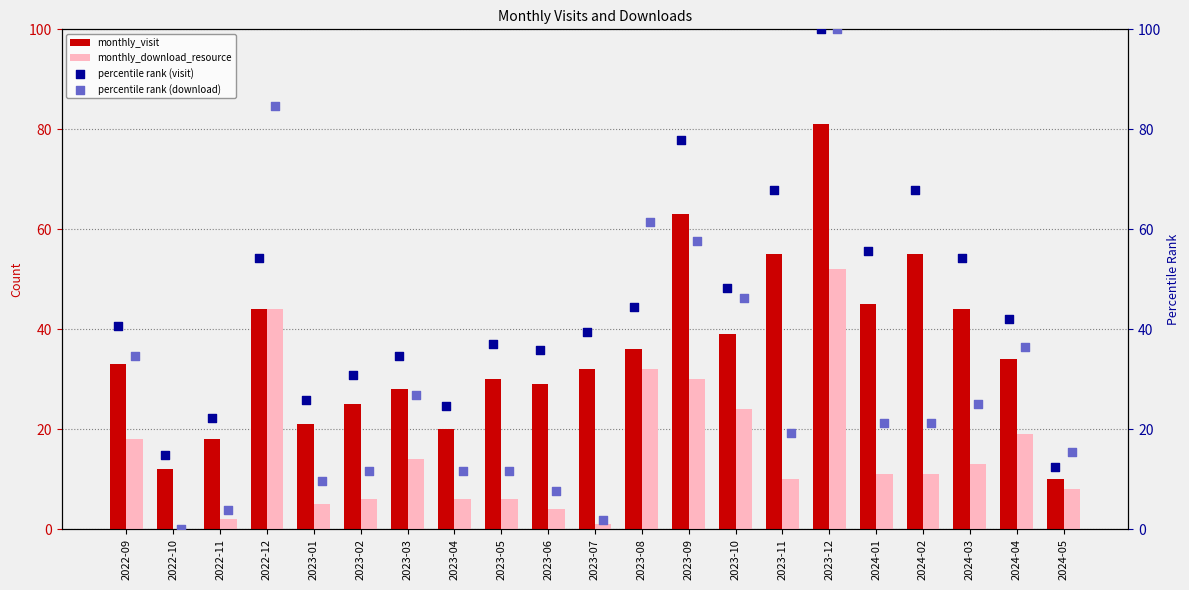

The value of monthly_visit at 2022-11 is 6. True or false?

False